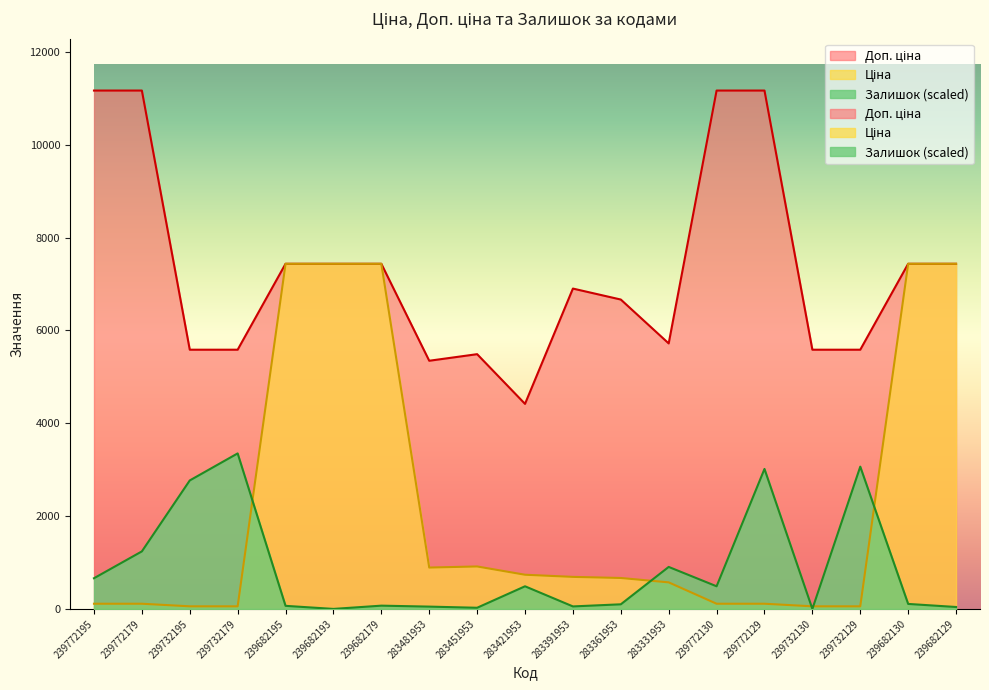

True or false: Доп. ціна and Залишок intersect in this chart.

False